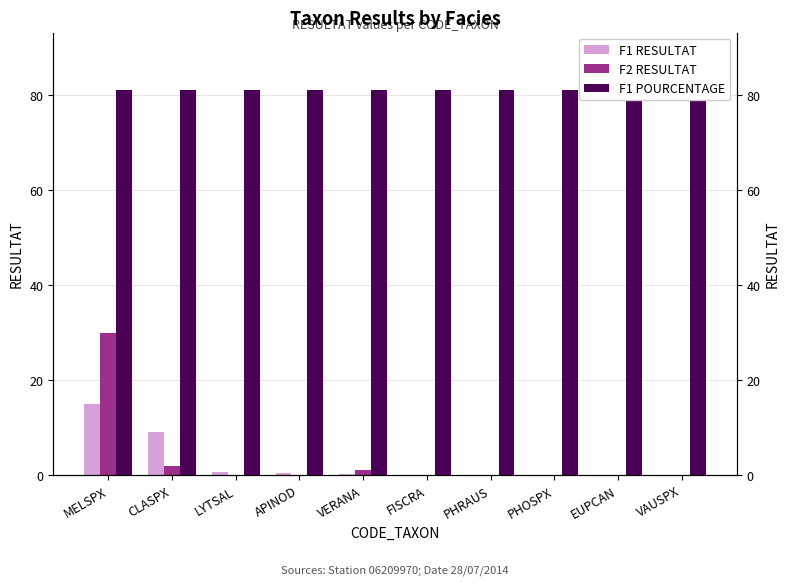

The F1 RESULTAT series shows 0.2 at VERANA. True or false?

True